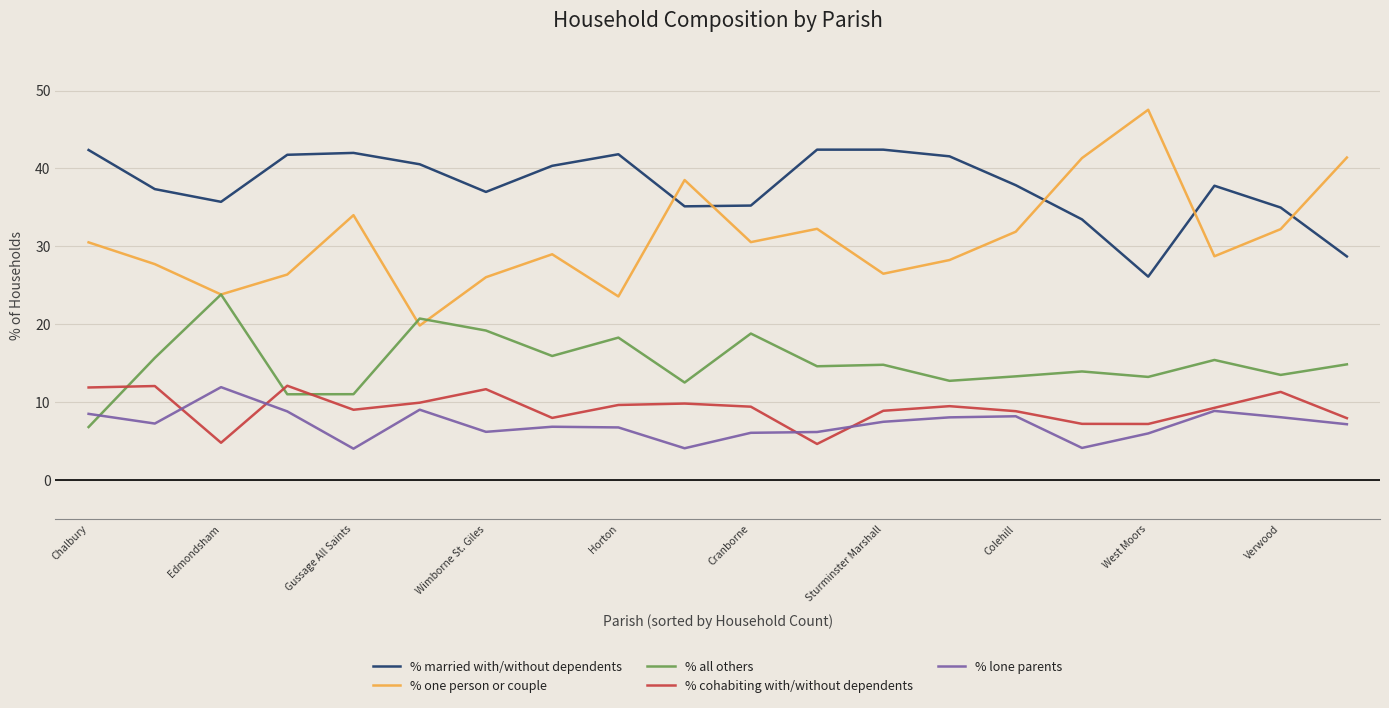

In % married with/without dependents, how many points are lower than both neighbors (excluding endpoints)?

4